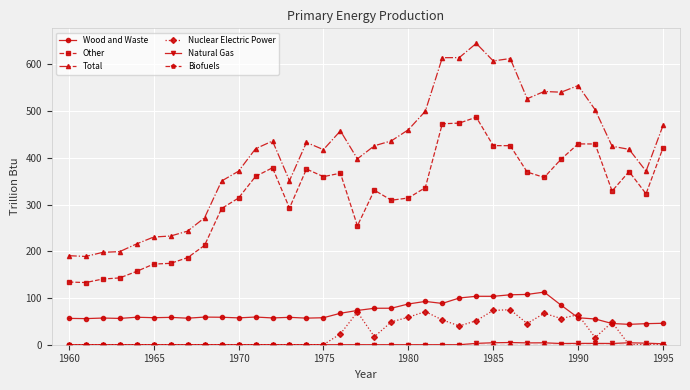

What is the maximum value shown in the chart?

644.8